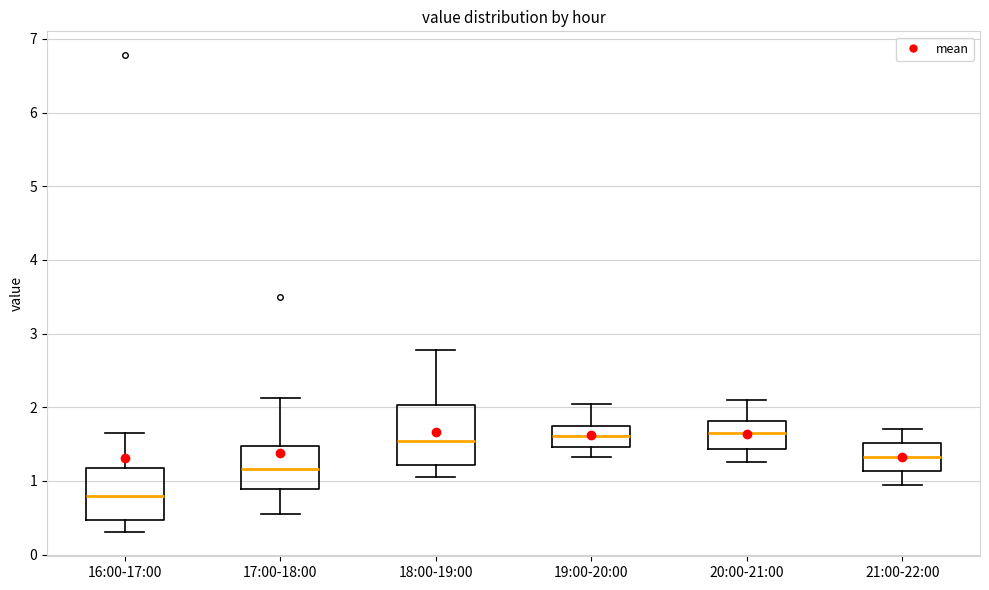

Reading left to right, transcribe this box plot: for each box, give where its median line is, the range the box spans, and where its two whiskers end, as read against the y-axis. The values are not printed on the chart, so give them approximately, as read against the axis.

16:00-17:00: median 0.8, box 0.5 to 1.2, whiskers 0.3 to 1.7
17:00-18:00: median 1.2, box 0.9 to 1.5, whiskers 0.6 to 2.1
18:00-19:00: median 1.5, box 1.2 to 2.0, whiskers 1.1 to 2.8
19:00-20:00: median 1.6, box 1.5 to 1.7, whiskers 1.3 to 2.1
20:00-21:00: median 1.7, box 1.4 to 1.8, whiskers 1.3 to 2.1
21:00-22:00: median 1.3, box 1.1 to 1.5, whiskers 1.0 to 1.7